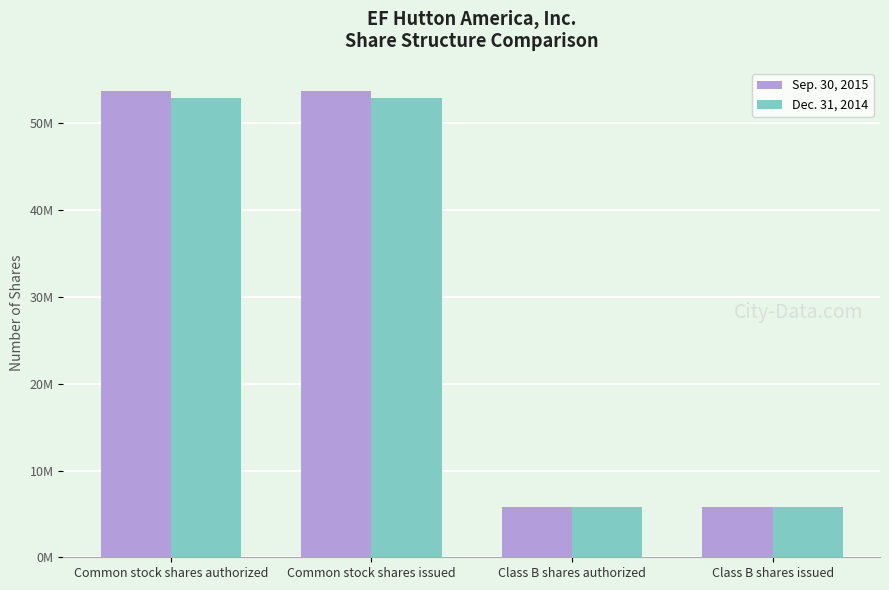

Reading left to right, list all the values displayed in this chart.

Sep. 30, 2015: Common stock shares authorized=53709673	Common stock shares issued=53709673	Class B shares authorized=5797000	Class B shares issued=5797000
Dec. 31, 2014: Common stock shares authorized=52982199	Common stock shares issued=52982199	Class B shares authorized=5797000	Class B shares issued=5797000